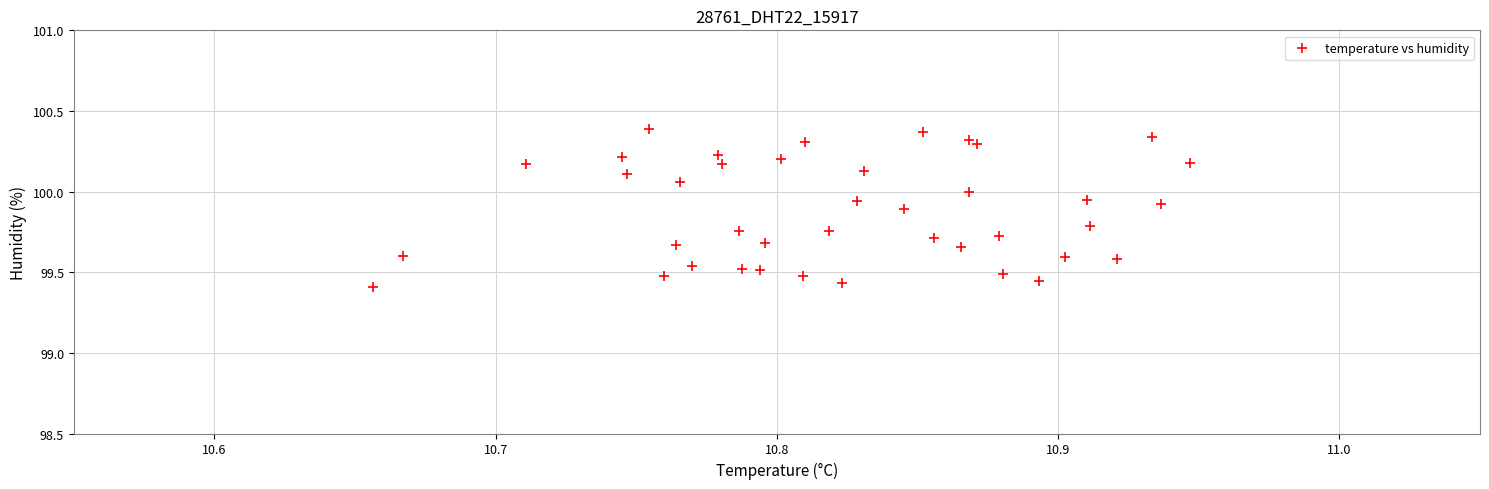

What is the range of X values (max minus min)?

0.3